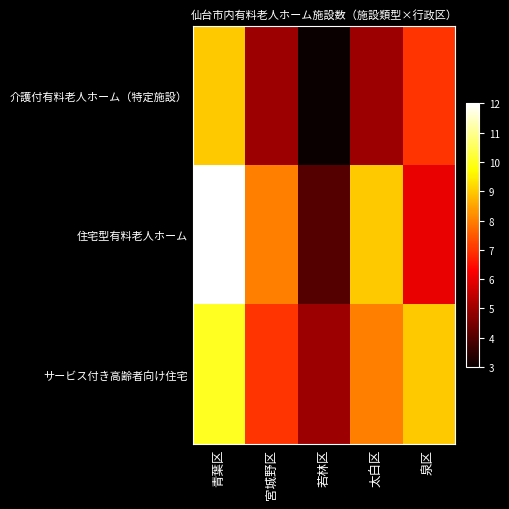

At how many categories does at least one series exceed 7?

4